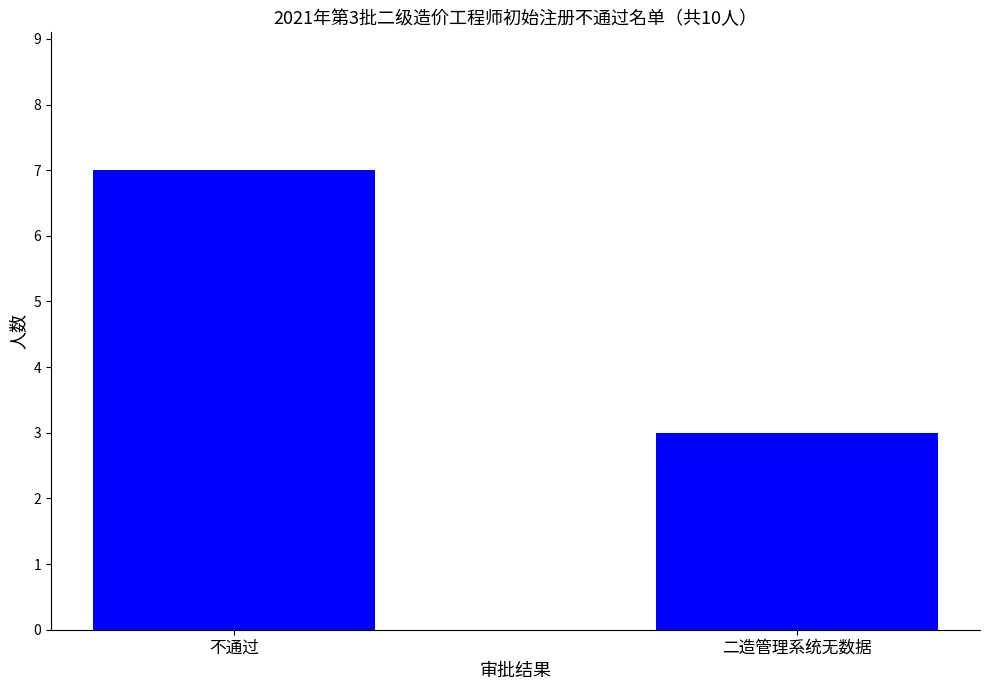

What is the sum of the values at 二造管理系统无数据 and 不通过?

10